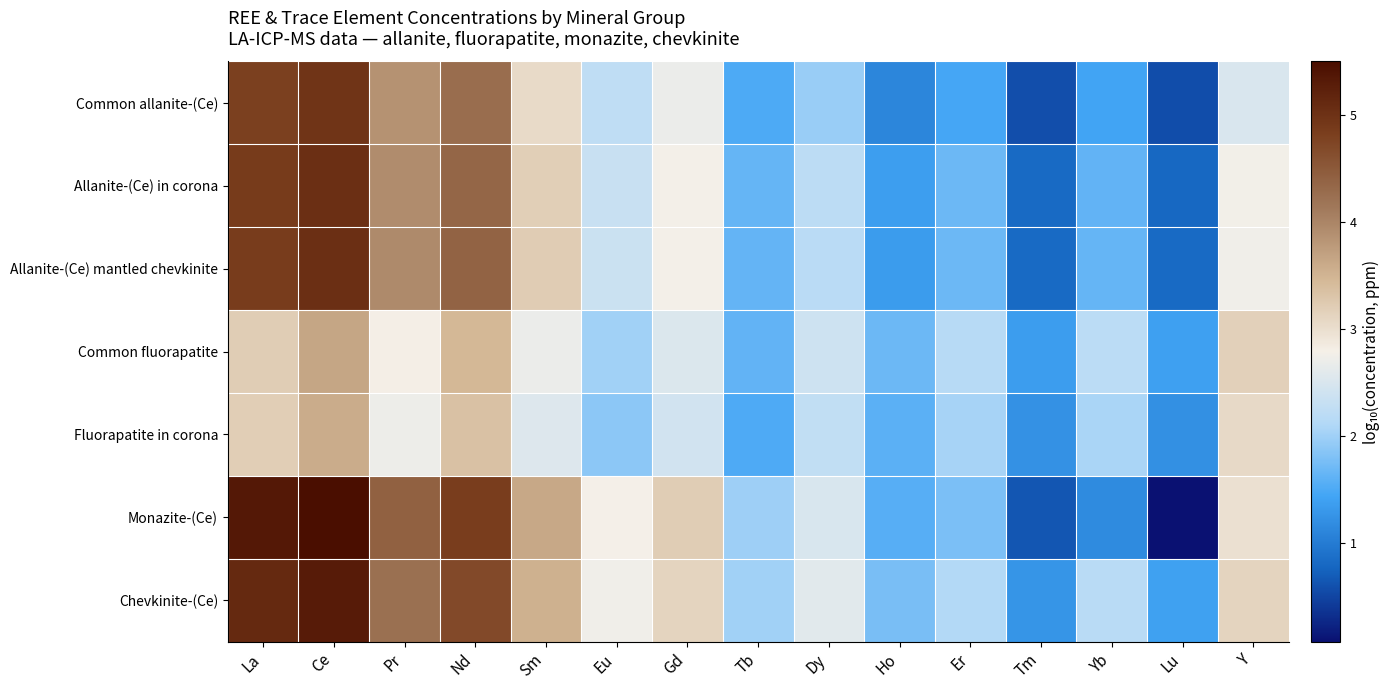

Rank the series at Sm from lowest to highest value.

Fluorapatite in corona, Common fluorapatite, Common allanite-(Ce), Allanite-(Ce) in corona, Allanite-(Ce) mantled chevkinite, Chevkinite-(Ce), Monazite-(Ce)